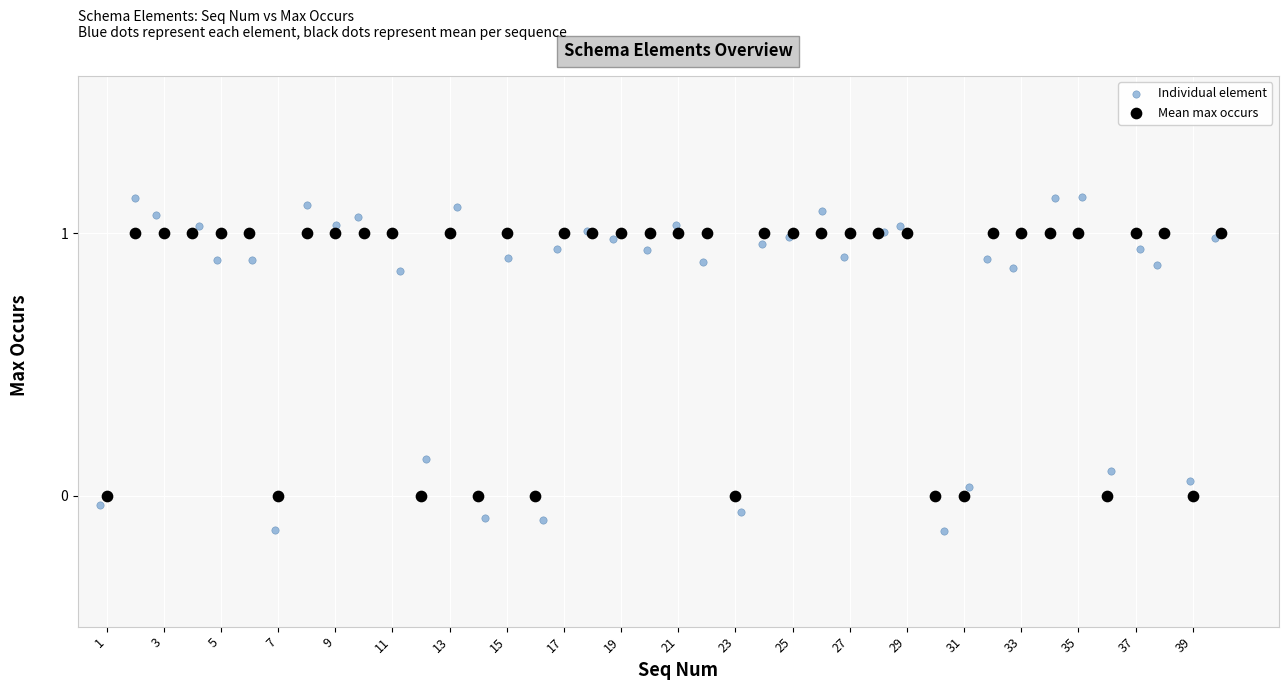

Which series has the largest Y range (max minus min)?

Individual element